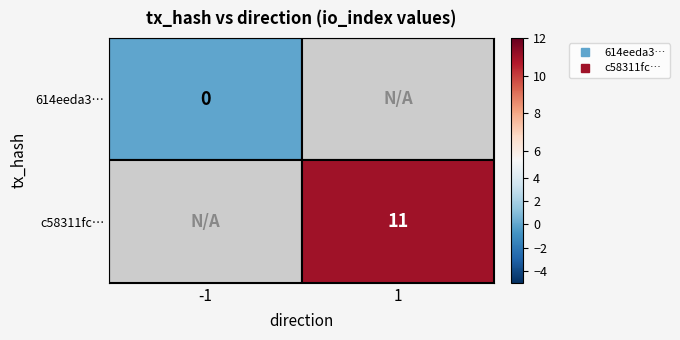

Reading right to left, extract all data points from this chart.

614eeda34a23fb3ab797d566fc9f875640b4091: 0	-1
c58311fc9145be00ad5a7341b223a4cc6cd7a9b: 11	1